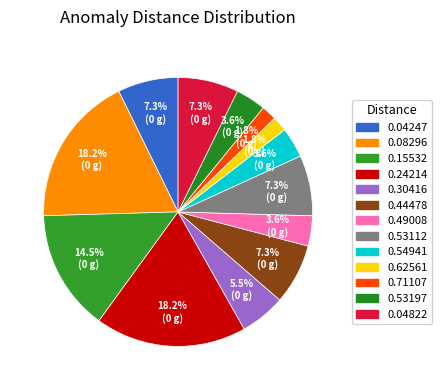

True or false: 0.08296 accounts for 37% of the total.

False